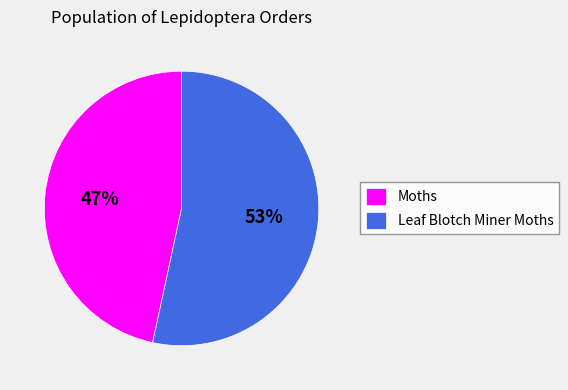

What is the smallest slice in the pie chart?

Moths